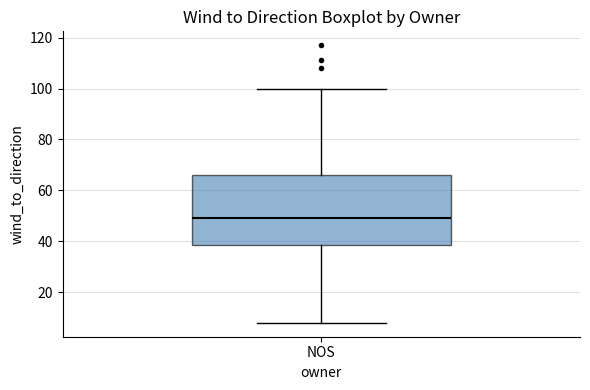

Transcribe this box plot: give where the median line is, the range the box spans, and where the two whiskers end, as read against the y-axis. The values are not printed on the chart, so give them approximately, as read against the axis.

median 50, box 38 to 66, whiskers 8 to 100